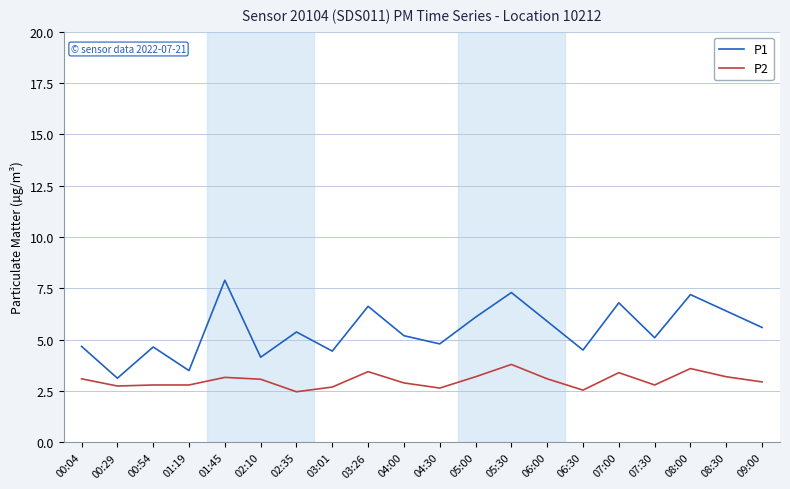

Where is the first local maximum for P1?

00:54